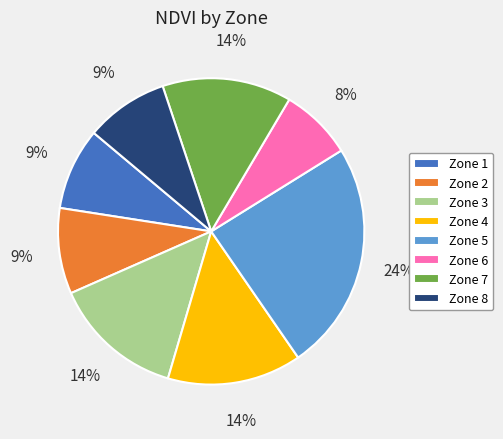

Is the sum of Zone 1 and Zone 5 greater than half?

No